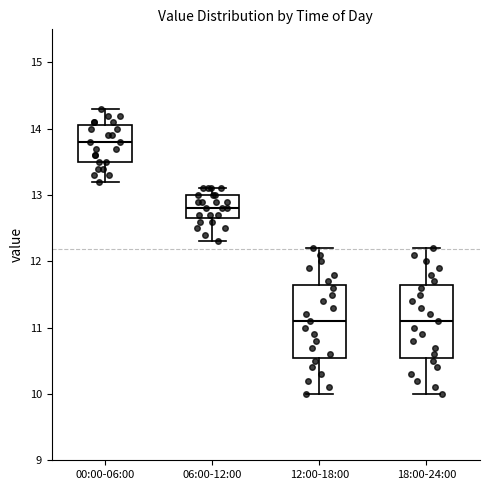

Reading left to right, read every box against the y-axis: the position of its median line, the range the box covers, and the ends of its whiskers. The values are not printed on the chart, so give them approximately, as read against the axis.

00:00-06:00: median 13.8, box 13.5 to 14.1, whiskers 13.2 to 14.3
06:00-12:00: median 12.8, box 12.7 to 13.0, whiskers 12.3 to 13.1
12:00-18:00: median 11.1, box 10.6 to 11.7, whiskers 10.0 to 12.2
18:00-24:00: median 11.1, box 10.6 to 11.7, whiskers 10.0 to 12.2